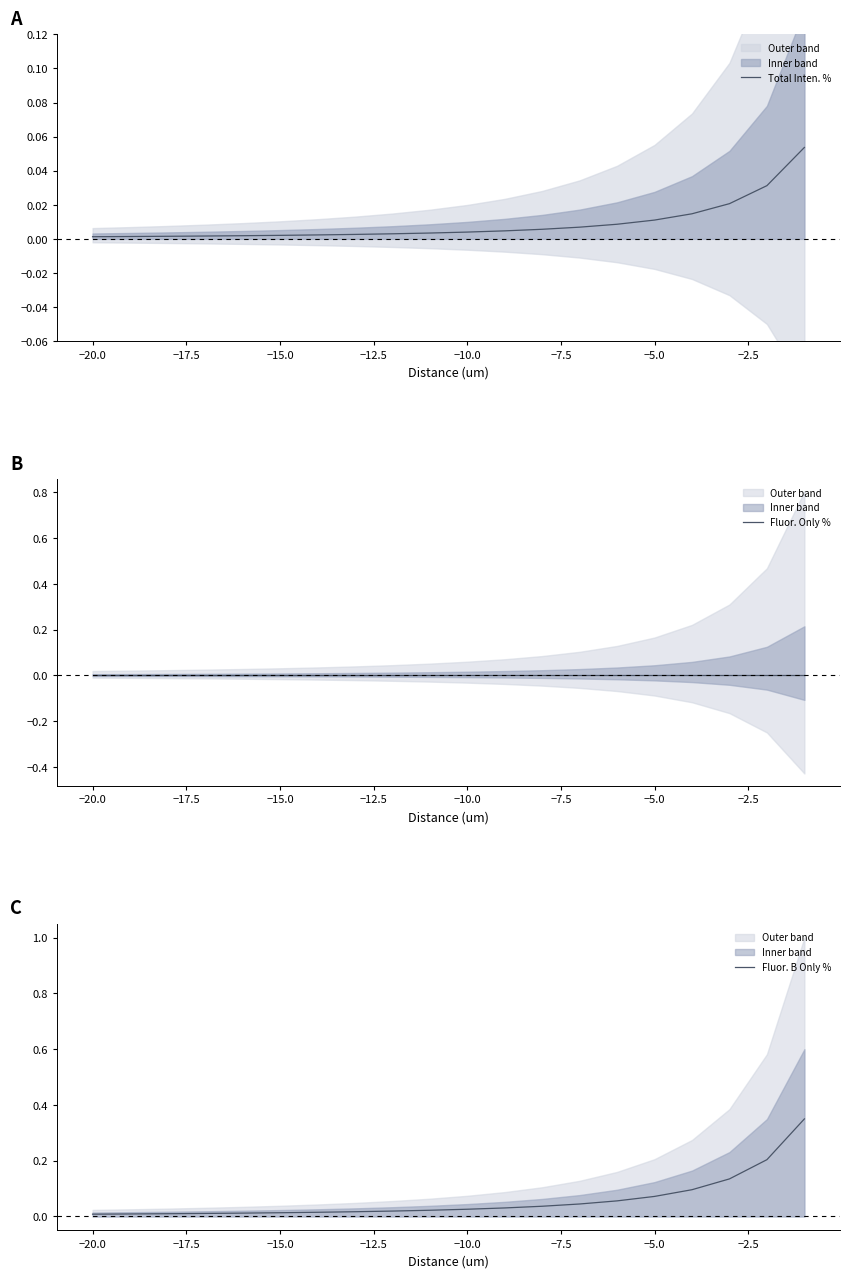

What is the greatest value displayed?

0.3